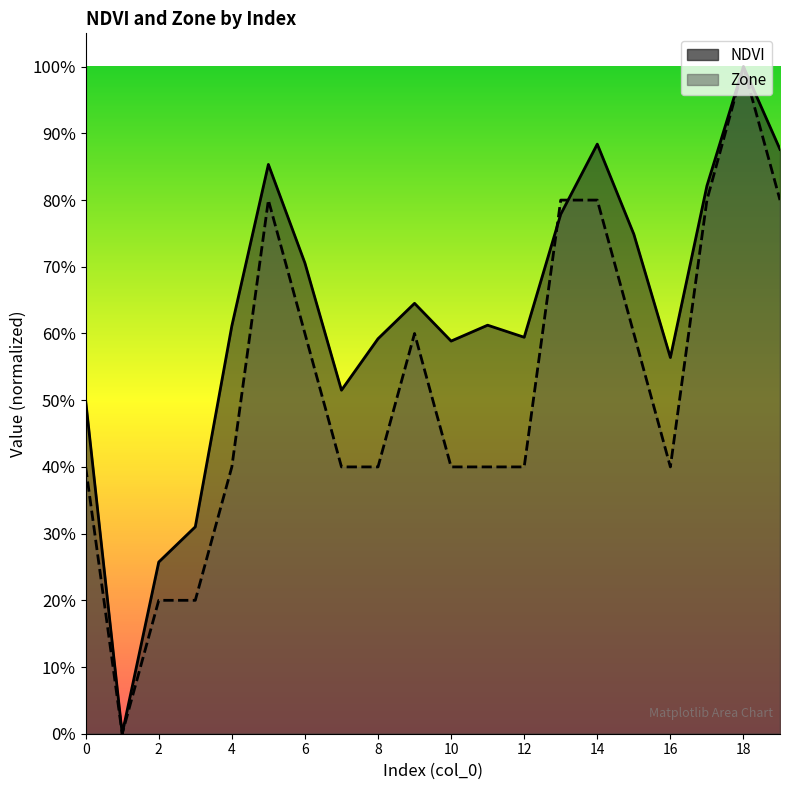

Where do Zone and NDVI first cross each other?

12 and 13